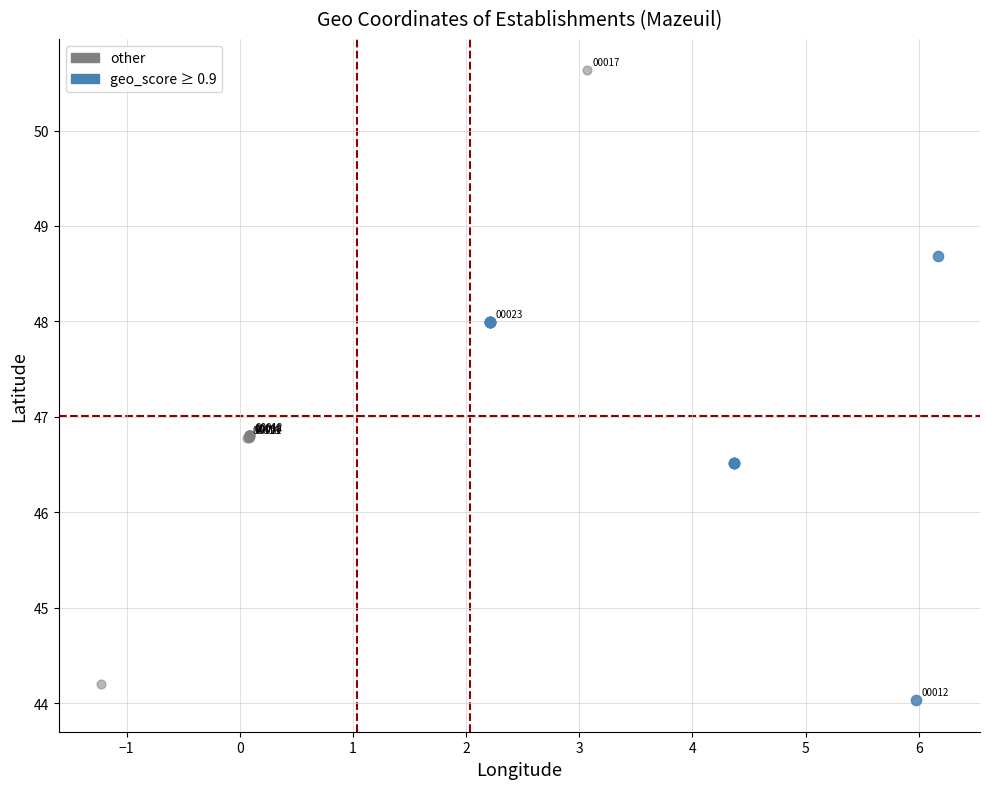

Which series has the widest spread of Y values?

other